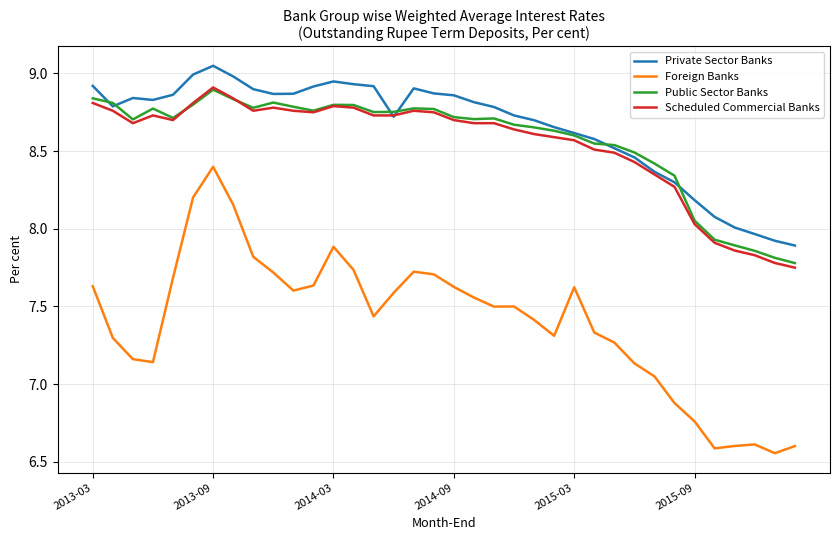

True or false: Foreign Banks and Public Sector Banks intersect in this chart.

False